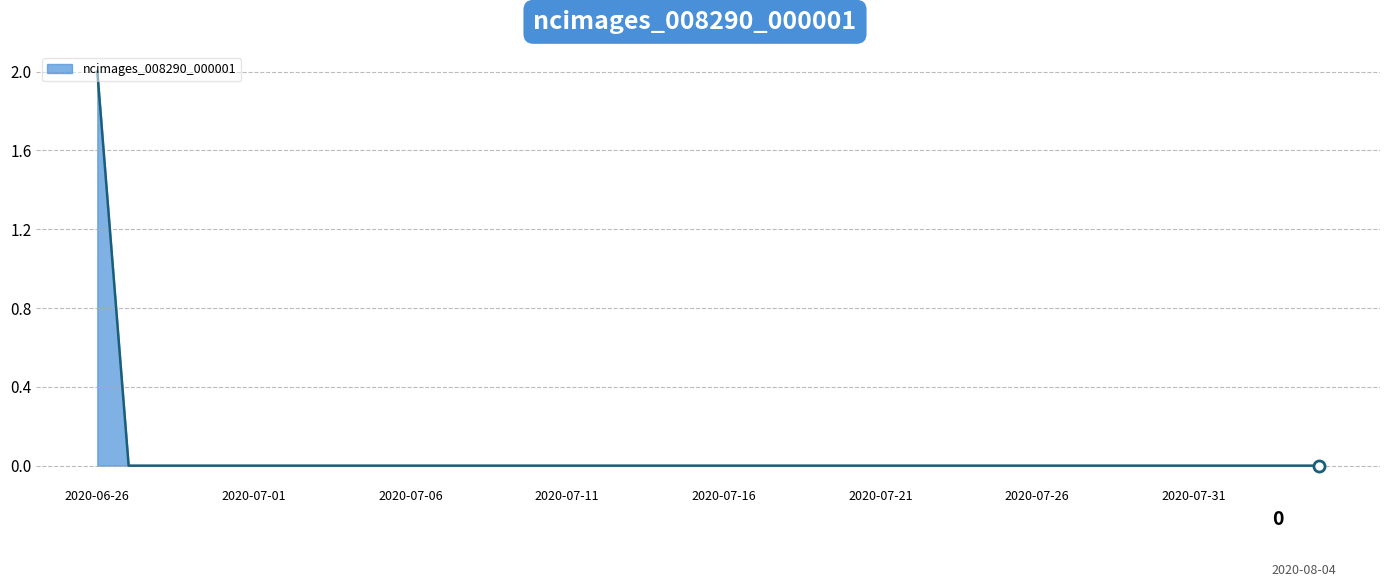

Rank the categories by value from lowest to highest.

2020-06-27, 2020-06-28, 2020-06-29, 2020-06-30, 2020-07-01, 2020-07-02, 2020-07-03, 2020-07-04, 2020-07-05, 2020-07-06, 2020-07-07, 2020-07-08, 2020-07-09, 2020-07-10, 2020-07-11, 2020-07-12, 2020-07-13, 2020-07-14, 2020-07-15, 2020-07-16, 2020-07-17, 2020-07-18, 2020-07-19, 2020-07-20, 2020-07-21, 2020-07-22, 2020-07-23, 2020-07-24, 2020-07-25, 2020-07-26, 2020-07-27, 2020-07-28, 2020-07-29, 2020-07-30, 2020-07-31, 2020-08-01, 2020-08-02, 2020-08-03, 2020-08-04, 2020-06-26